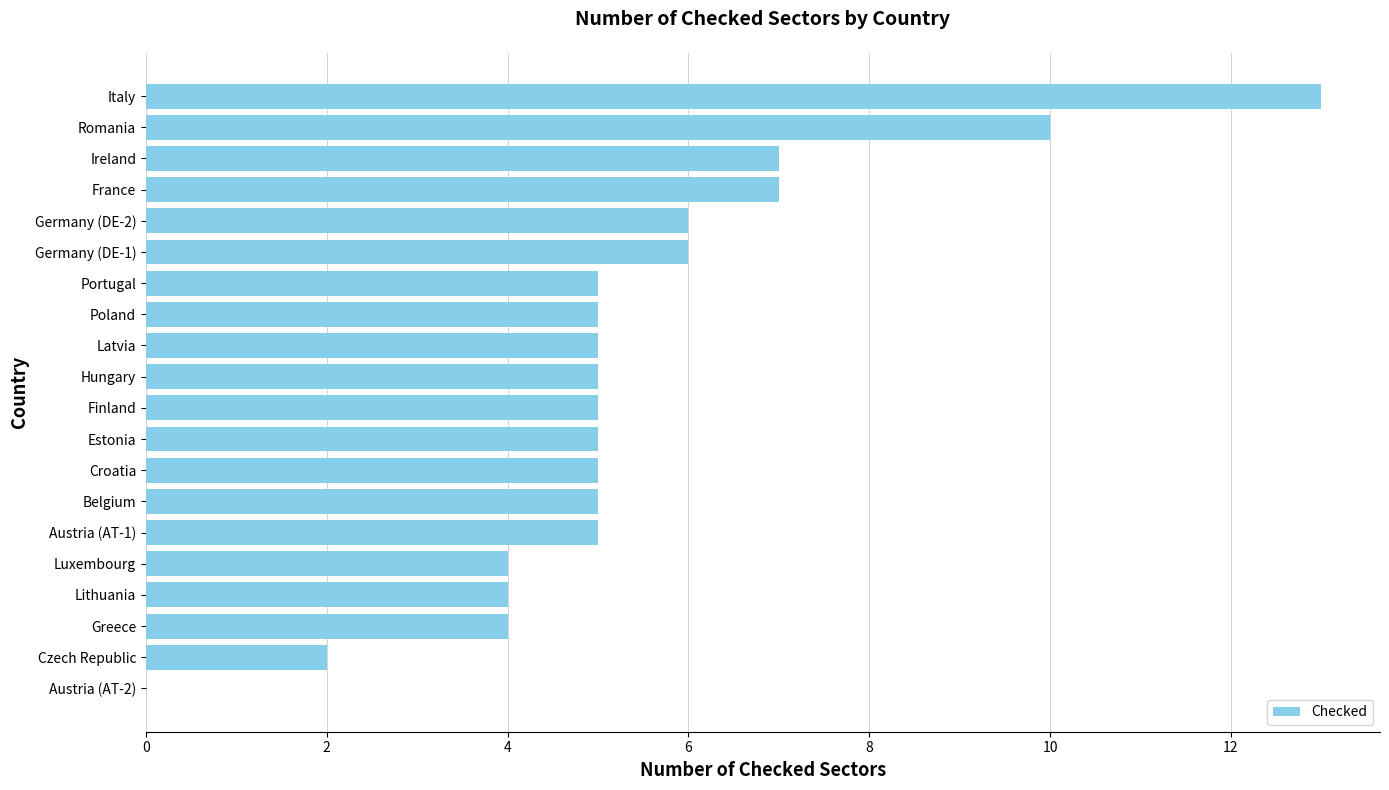

The value at Finland is 2. True or false?

False